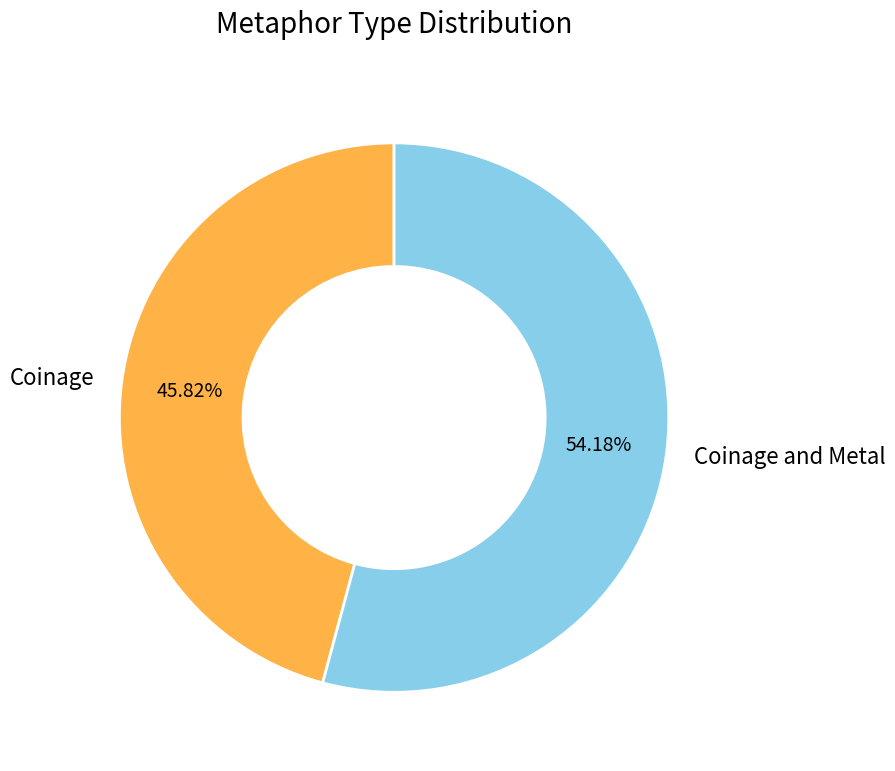

How many segments does this pie chart have?

2